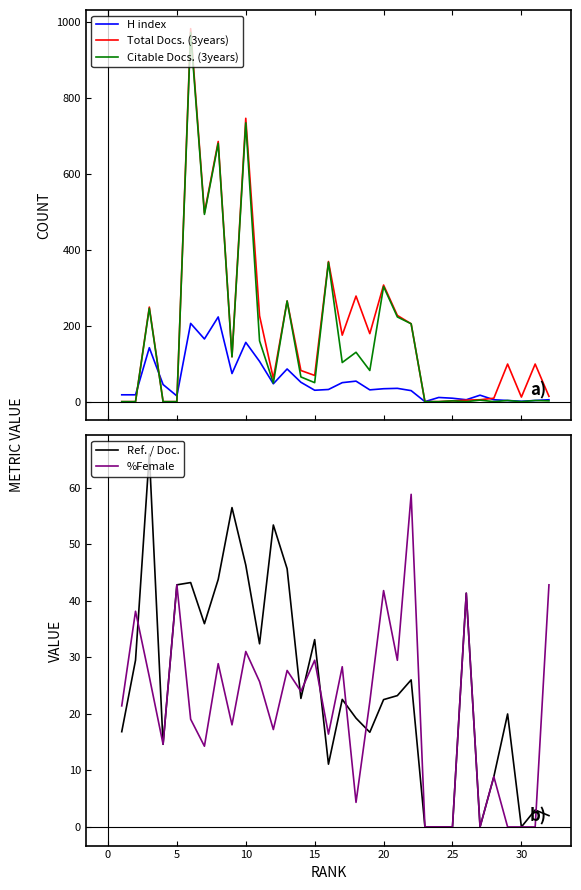

What are all the series names shown in the legend?

H index, Total Docs. (3years), Citable Docs. (3years), Ref. / Doc., %Female